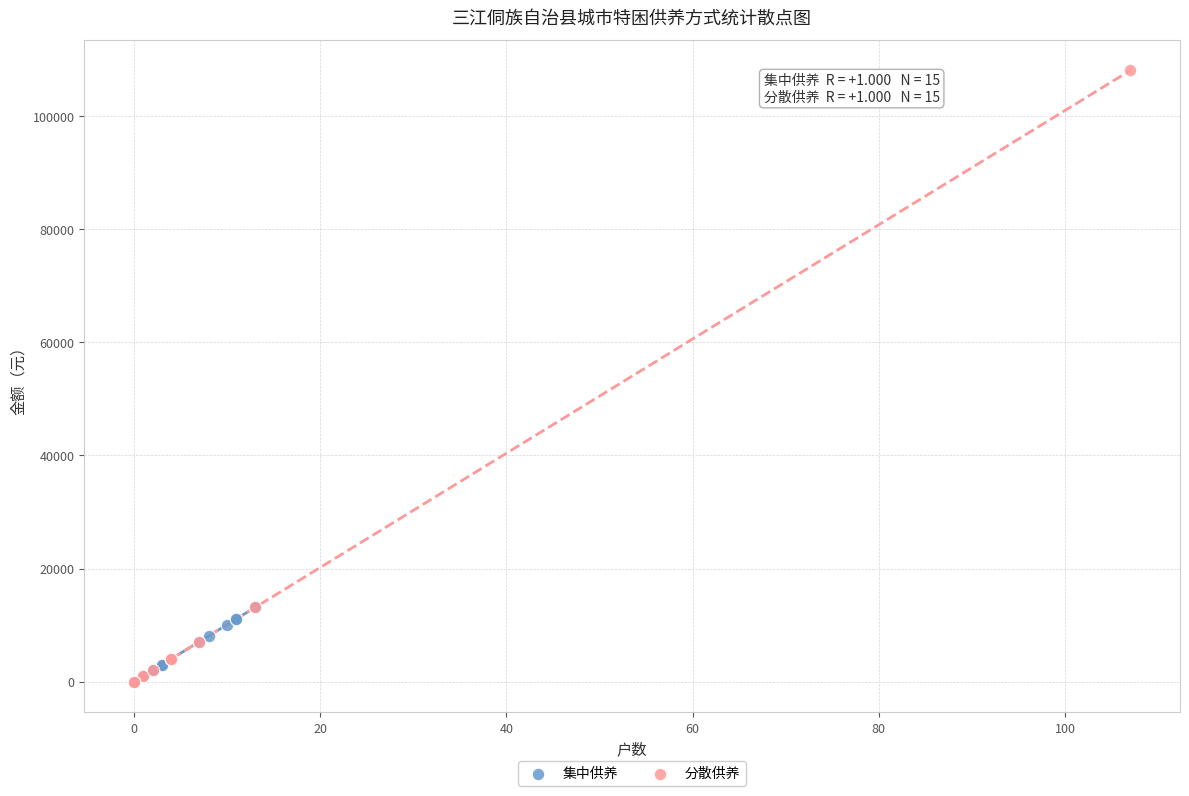

Which series has the largest Y range (max minus min)?

分散供养